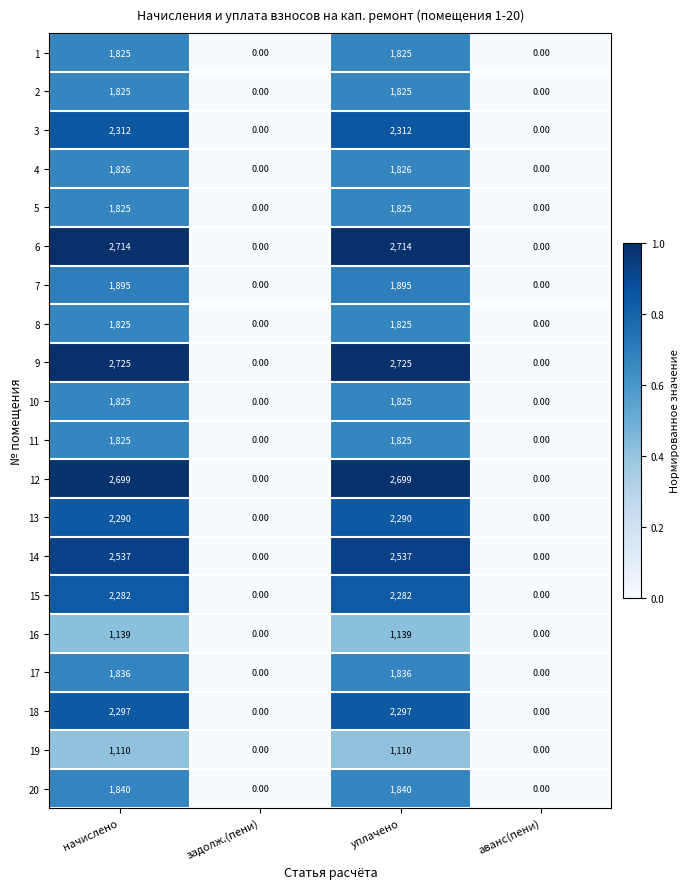

What is the sum of the 10 values at задолж.(пени) and начислено?

1825